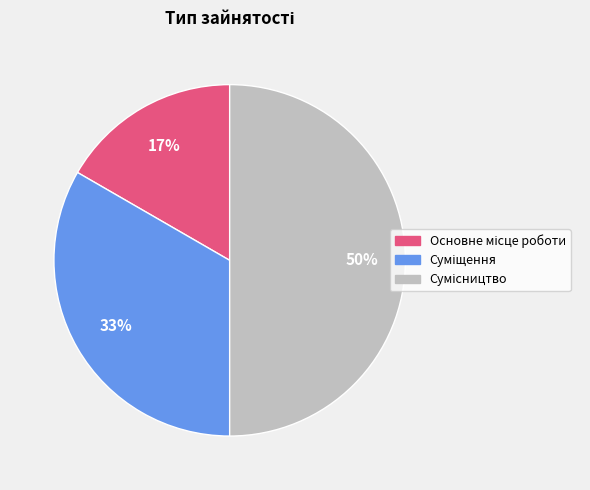

To the nearest percent, what is the average slice percentage?

33%